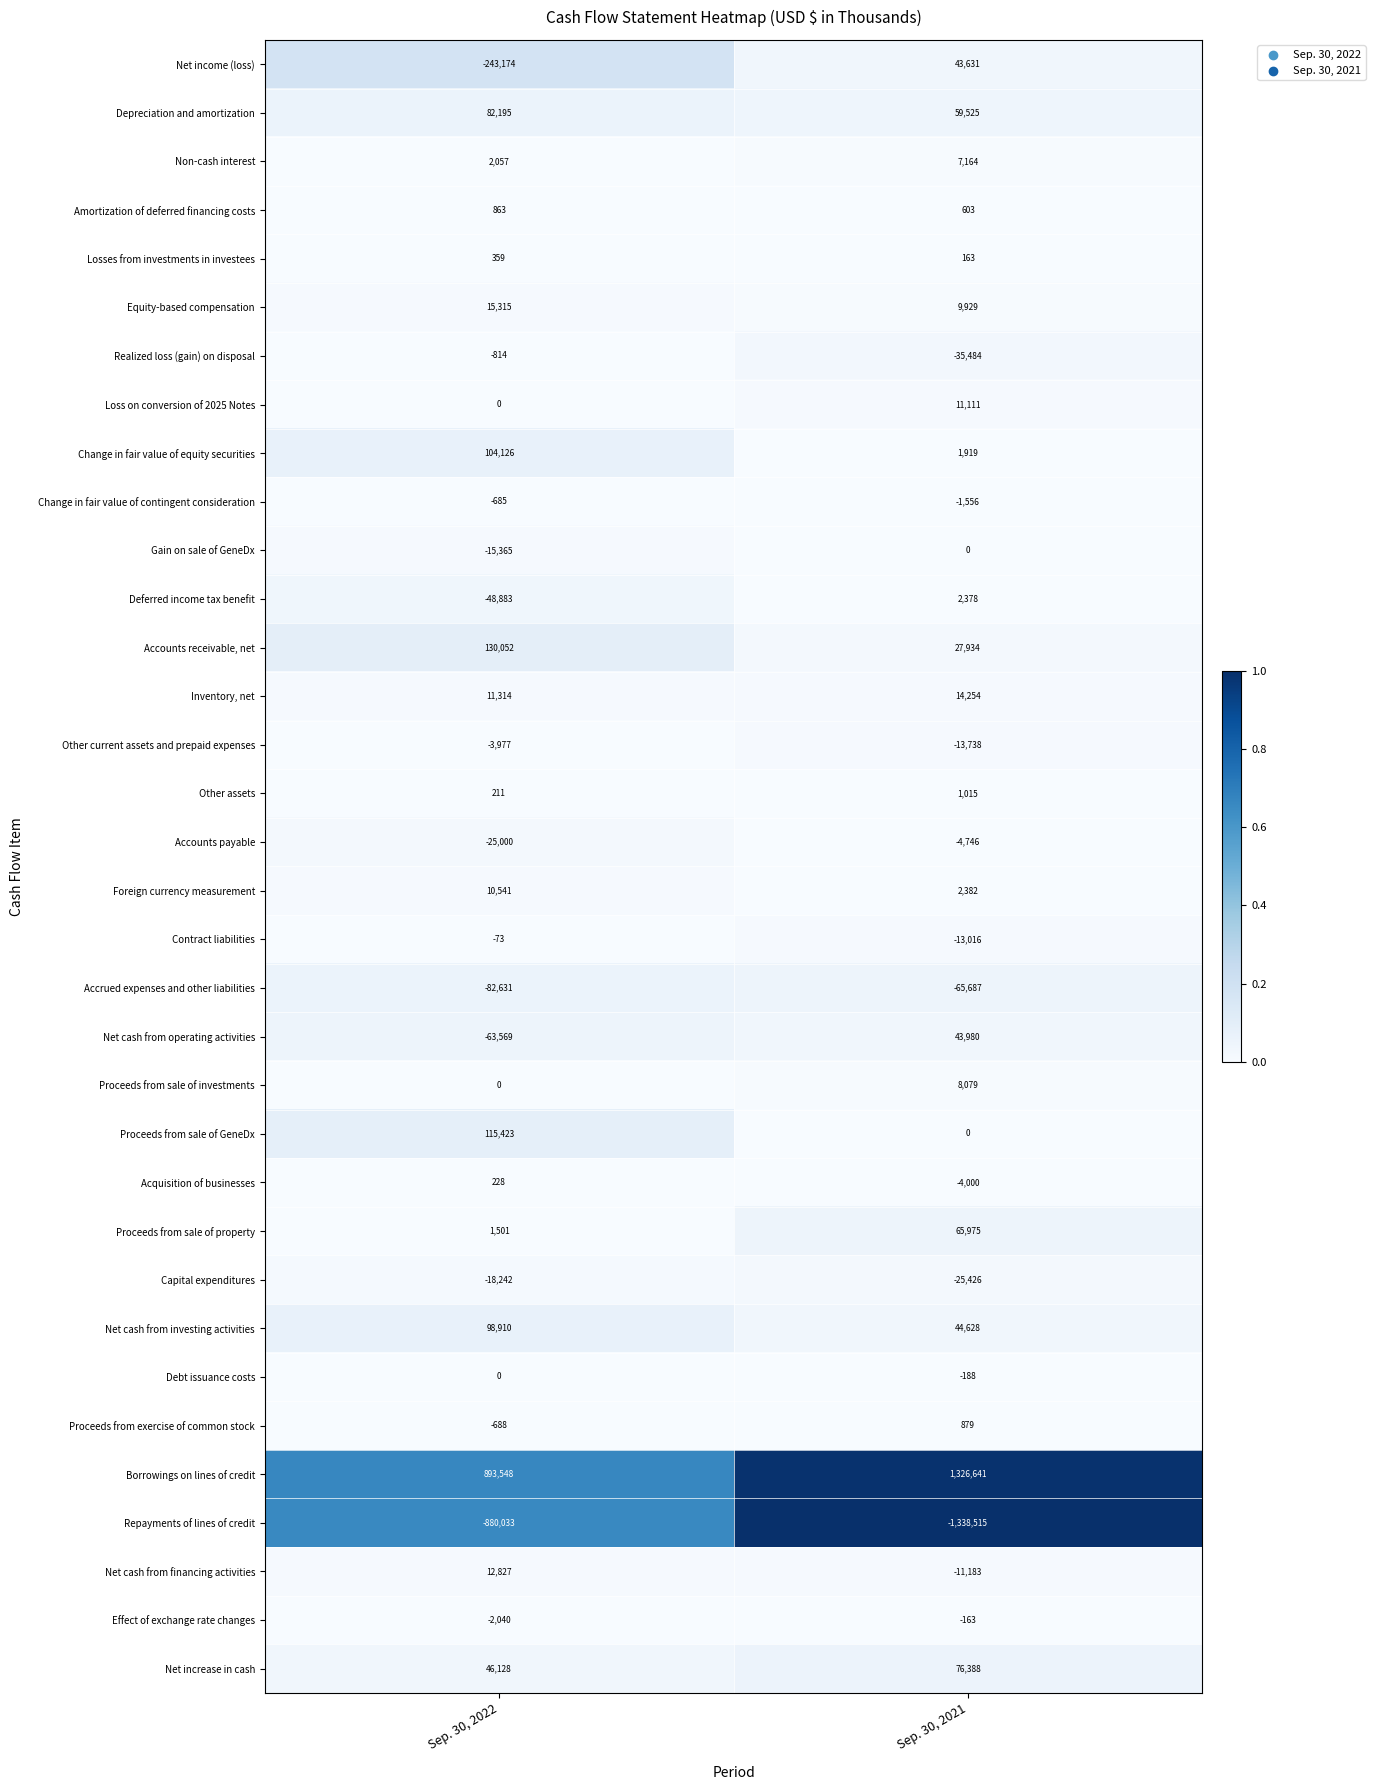

What is the smallest value displayed?

-1338515